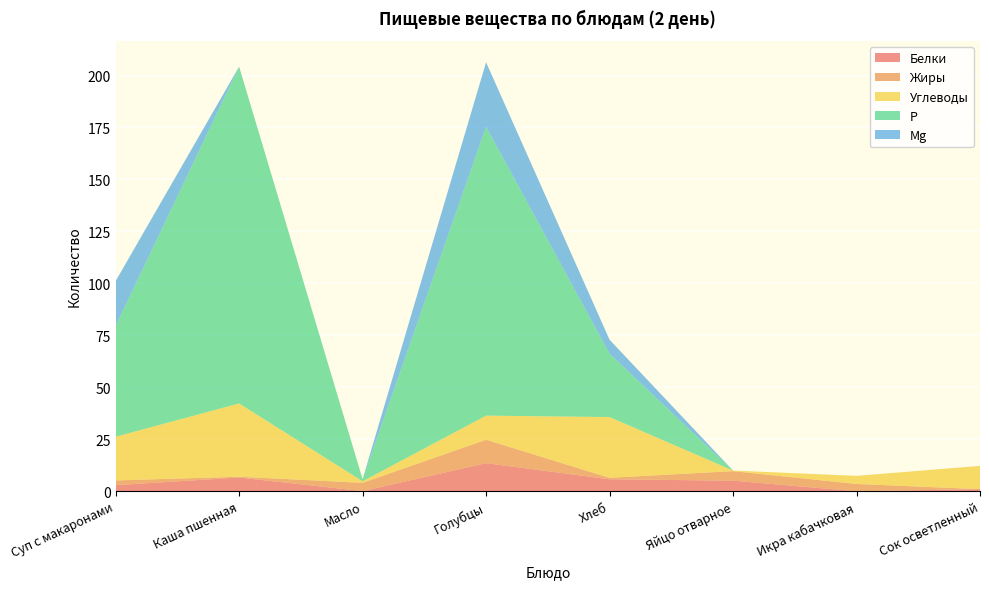

Reading left to right, what are all the values shown in this chart?

Белки: Суп с макаронами=2.9	Каша пшенная=6.6	Масло=0.1	Голубцы=13.5	Хлеб=5.8	Яйцо отварное=5.1	Икра кабачковая=0.0	Сок осветленный=1.0
Жиры: Суп с макаронами=2.3	Каша пшенная=0.4	Масло=4.0	Голубцы=11.3	Хлеб=0.7	Яйцо отварное=4.6	Икра кабачковая=3.5	Сок осветленный=0.0
Углеводы: Суп с макаронами=21.0	Каша пшенная=35.3	Масло=0.8	Голубцы=11.6	Хлеб=29.2	Яйцо отварное=0.3	Икра кабачковая=3.9	Сок осветленный=11.2
Р: Суп с макаронами=53.3	Каша пшенная=162.0	Масло=1.0	Голубцы=139.0	Хлеб=30.5	Яйцо отварное=0.0	Икра кабачковая=0.0	Сок осветленный=0.0
Mg: Суп с макаронами=21.6	Каша пшенная=0.0	Масло=0.0	Голубцы=31.0	Хлеб=6.7	Яйцо отварное=0.0	Икра кабачковая=0.0	Сок осветленный=0.0